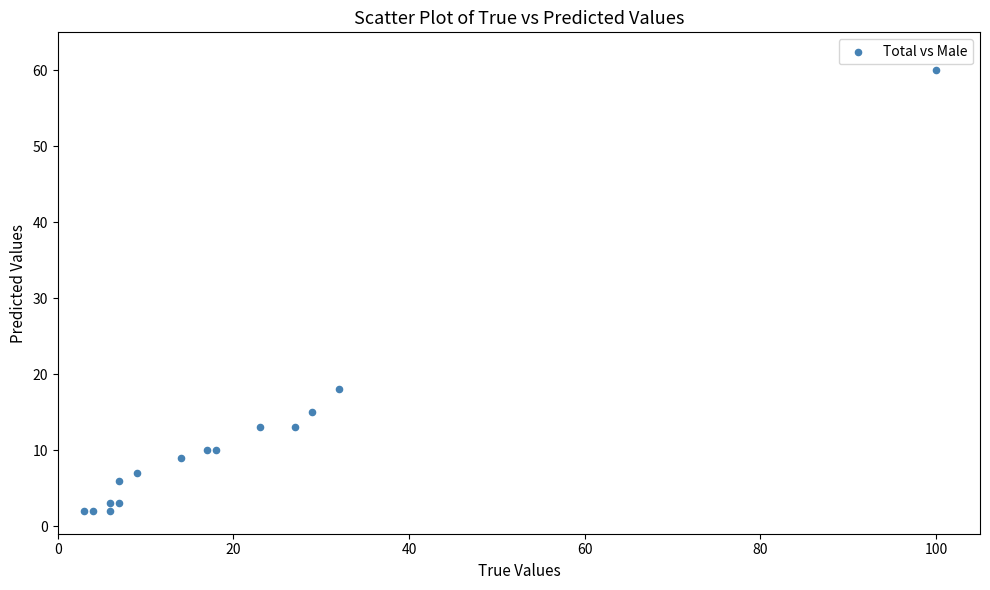

What Y value in the scatter plot is closest to 31?

18